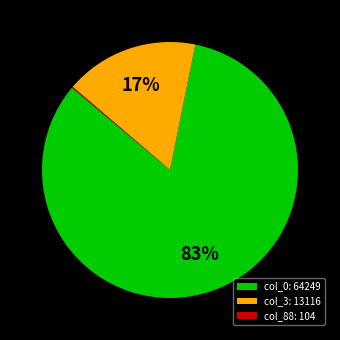

To the nearest percent, what is the combined percentage of col_3: 13116 and col_0: 64249?

100%